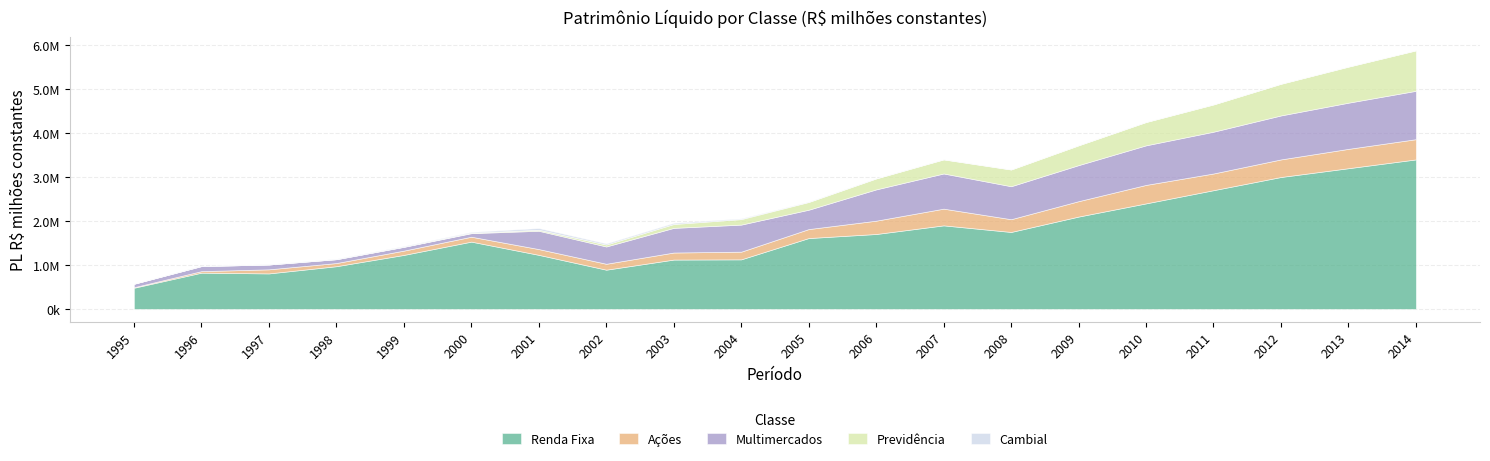

Where is Renda Fixa nearest to the value 1940463?

2007